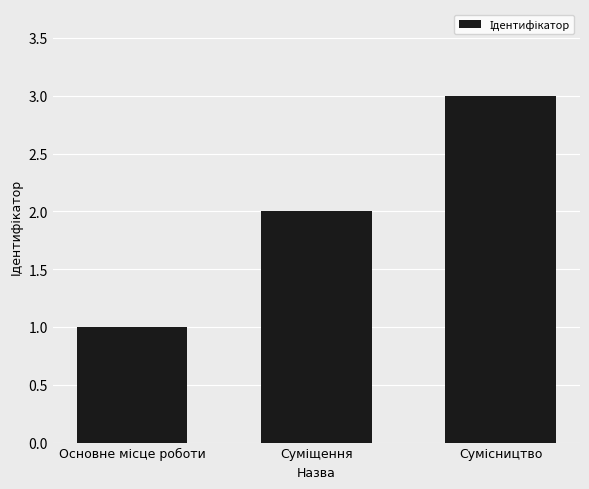

Reading right to left, what are all the values shown in this chart?

3	2	1